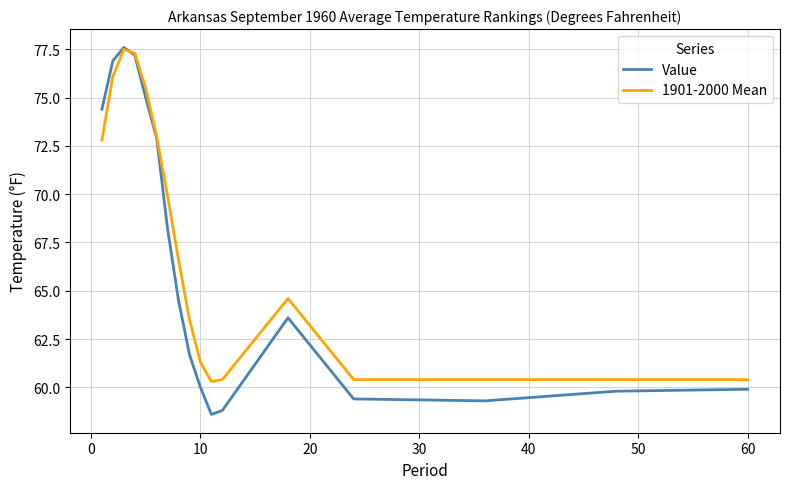

What is the minimum value for Value?

58.6